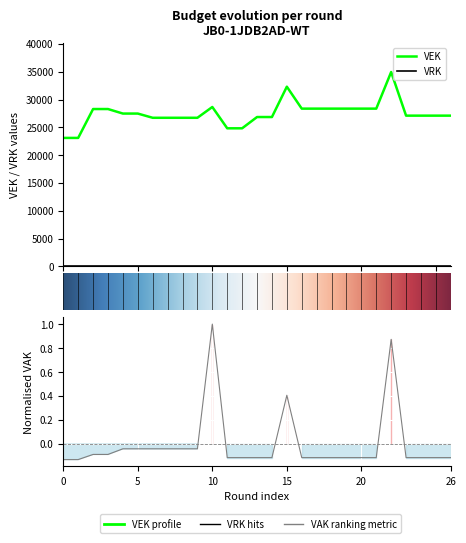

Reading left to right, extract all data points from this chart.

VAK: -0.1	-0.1	-0.1	-0.1	-0.0	-0.0	-0.0	-0.0	-0.0	-0.0	1.0	-0.1	-0.1	-0.1	-0.1	0.4	-0.1	-0.1	-0.1	-0.1	-0.1	-0.1	0.9	-0.1	-0.1	-0.1	-0.1
VEK: 23110.0	23110.0	28303.0	28303.0	27489.0	27489.0	26730.0	26730.0	26730.0	26730.0	28672.0	24837.0	24837.0	26865.0	26865.0	32322.0	28375.0	28375.0	28375.0	28375.0	28375.0	28375.0	34960.0	27114.0	27114.0	27114.0	27114.0